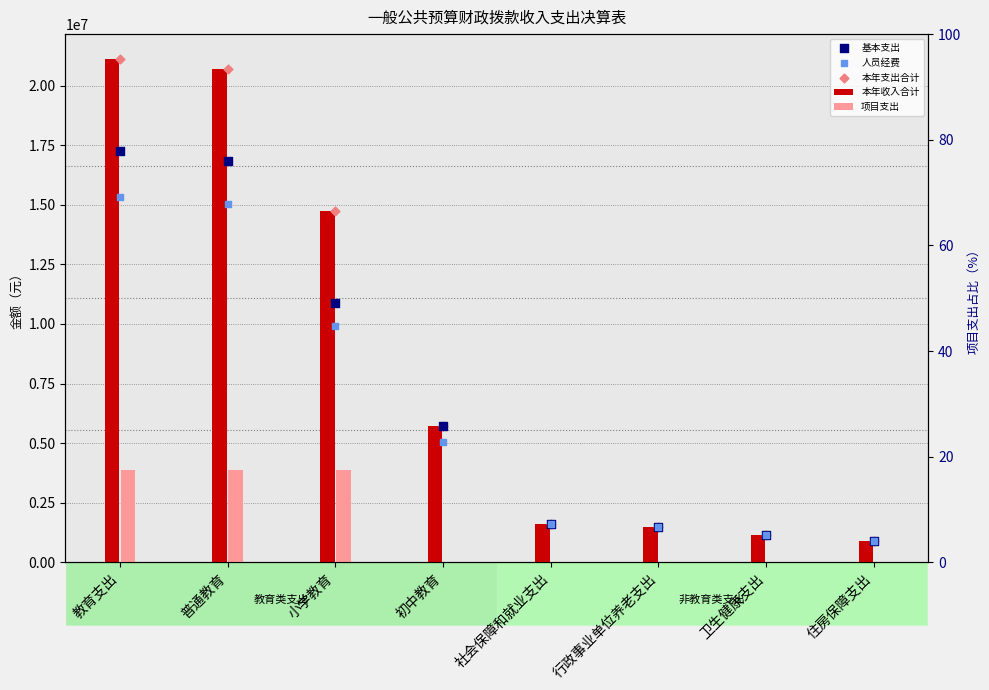

What is the total value across all series at 初中教育?

22171093.8